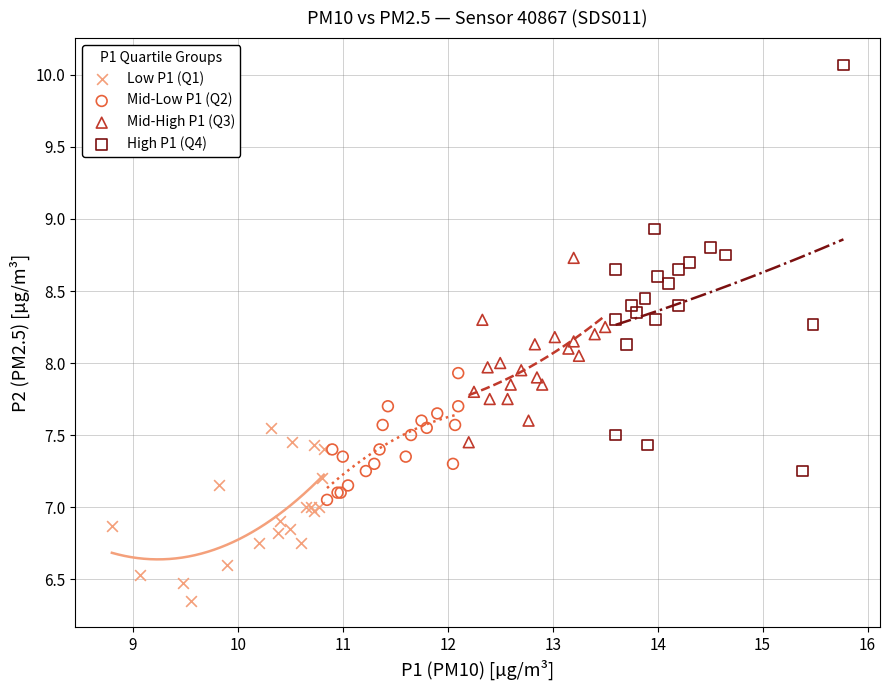

Which series has the largest Y range (max minus min)?

High P1 (Q4)